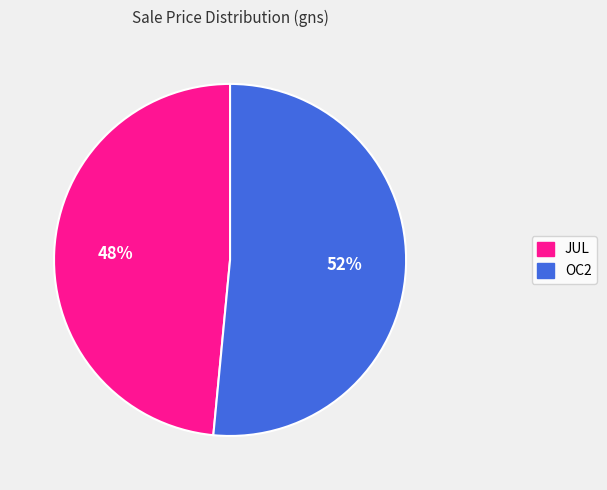

Which category has the biggest portion of the pie?

OC2